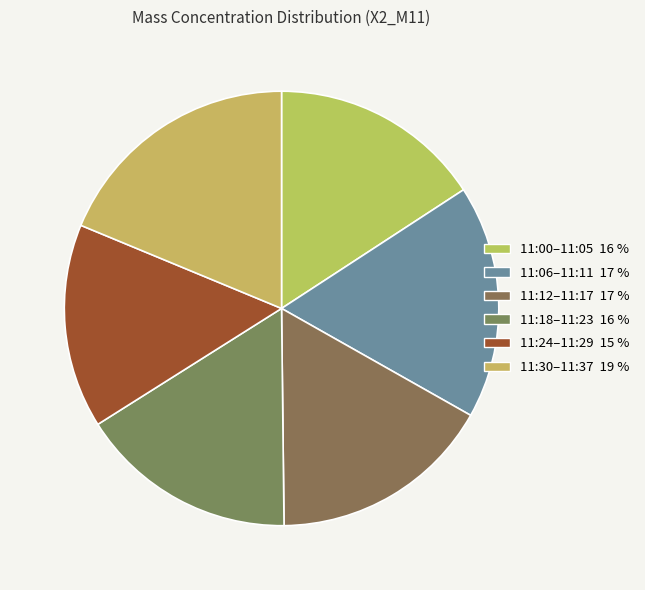

Count the number of slices in the pie.

6